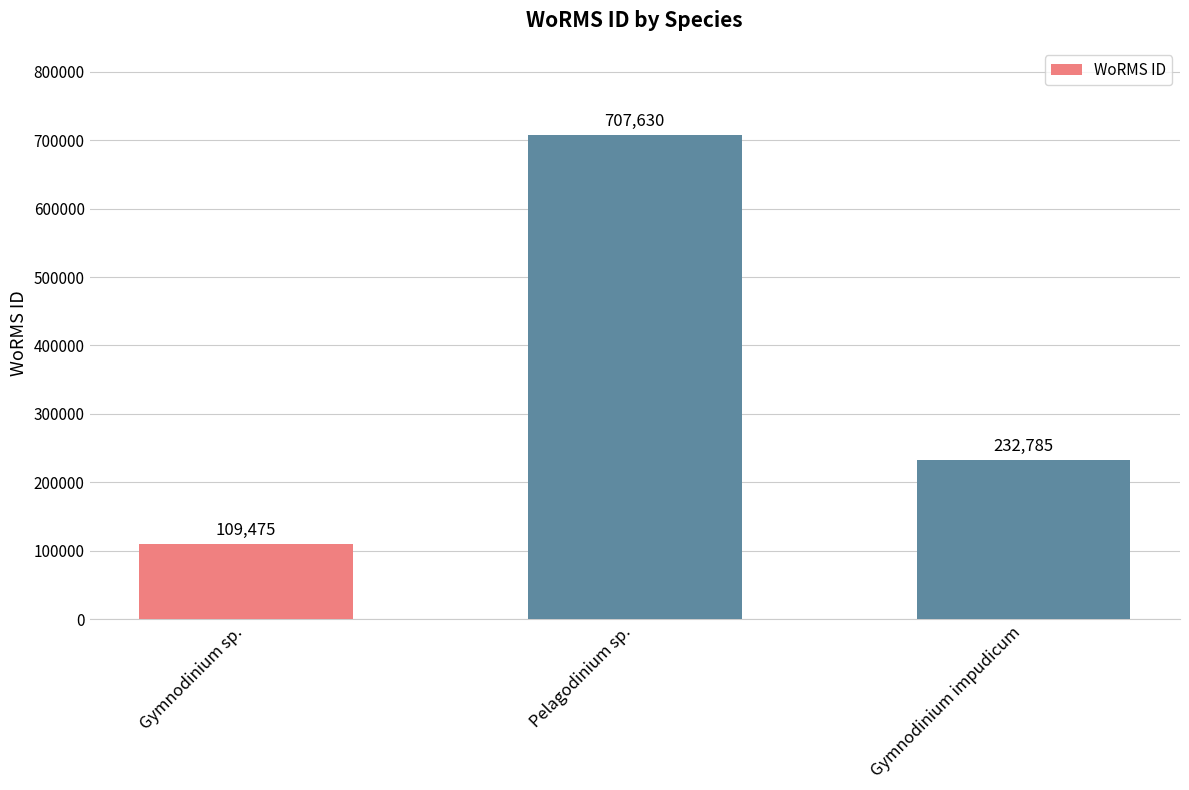

What position from the right is Pelagodinium sp.?

2